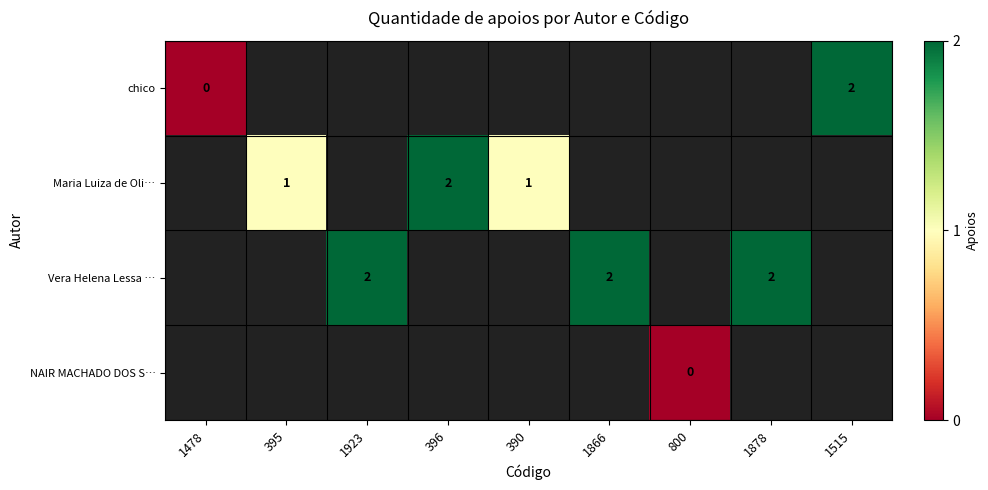

The value of Maria Luiza de Oli… at 390 is 1. True or false?

True